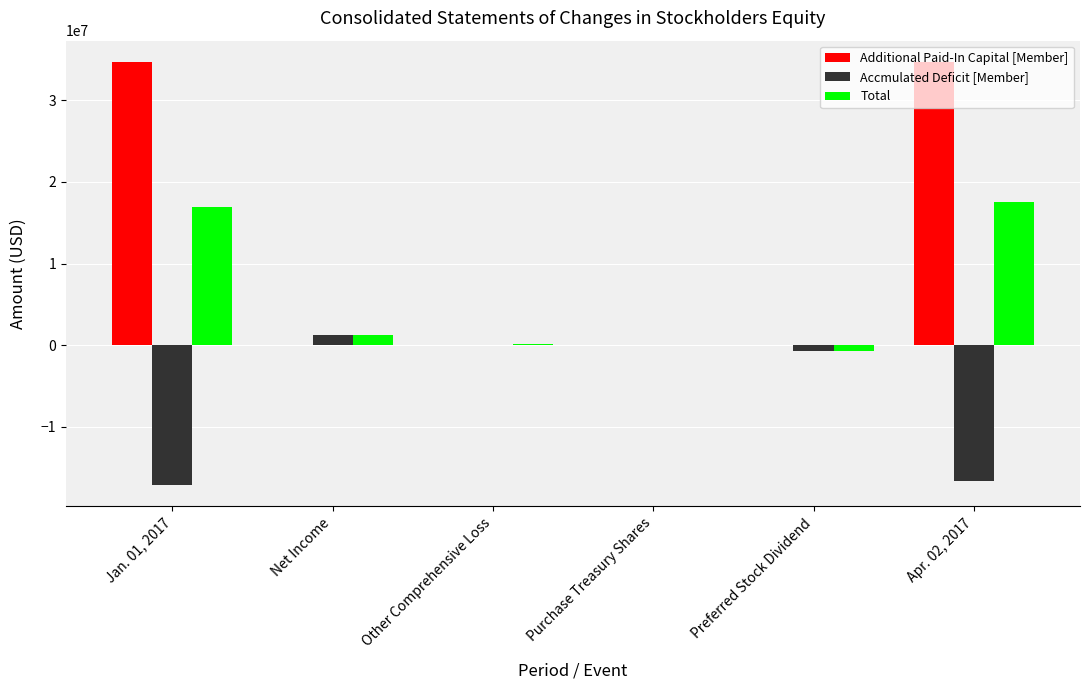

What is the sum of all Additional Paid-In Capital [Member] values?

69320166